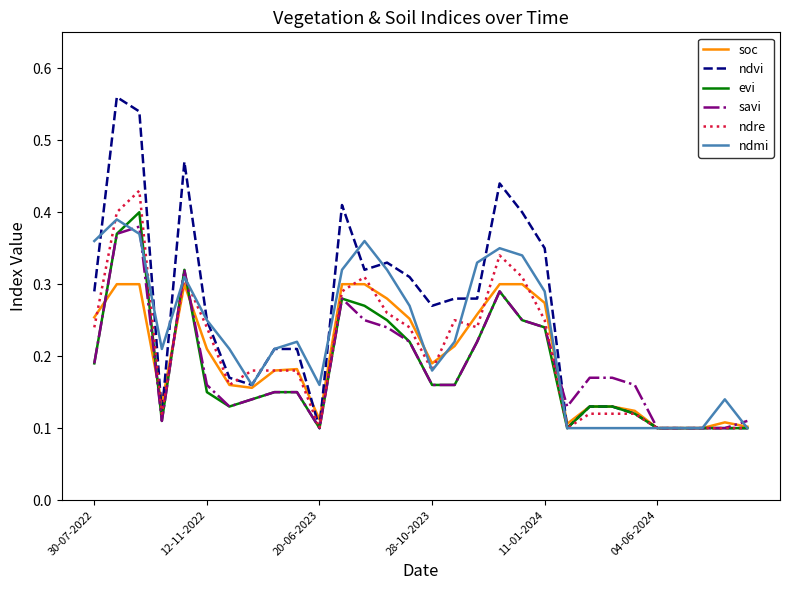

Which series has the widest spread of values?

ndvi